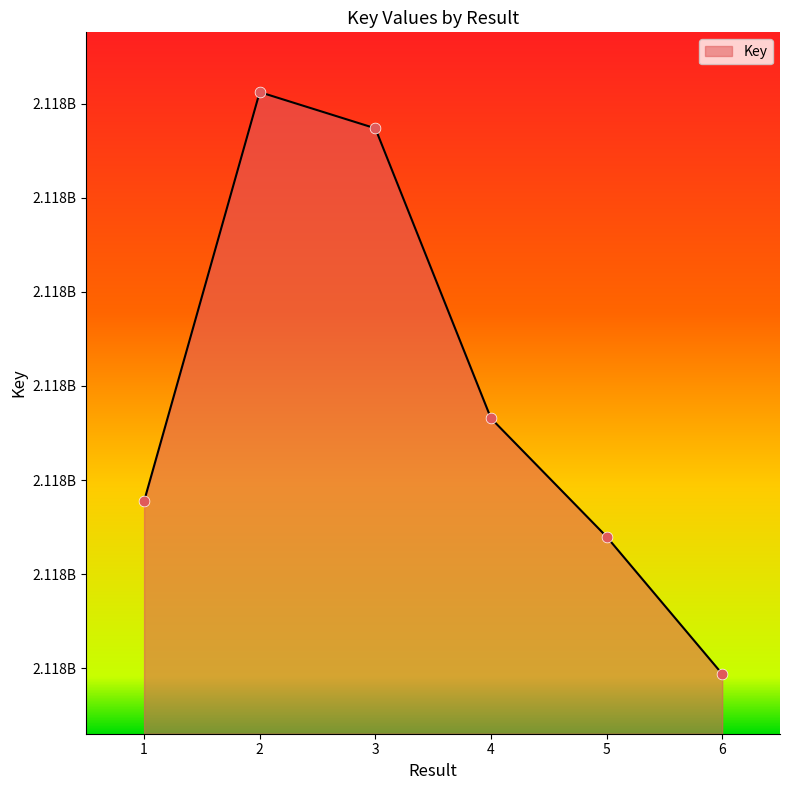

Is this an area chart (filled region under the line)?

Yes